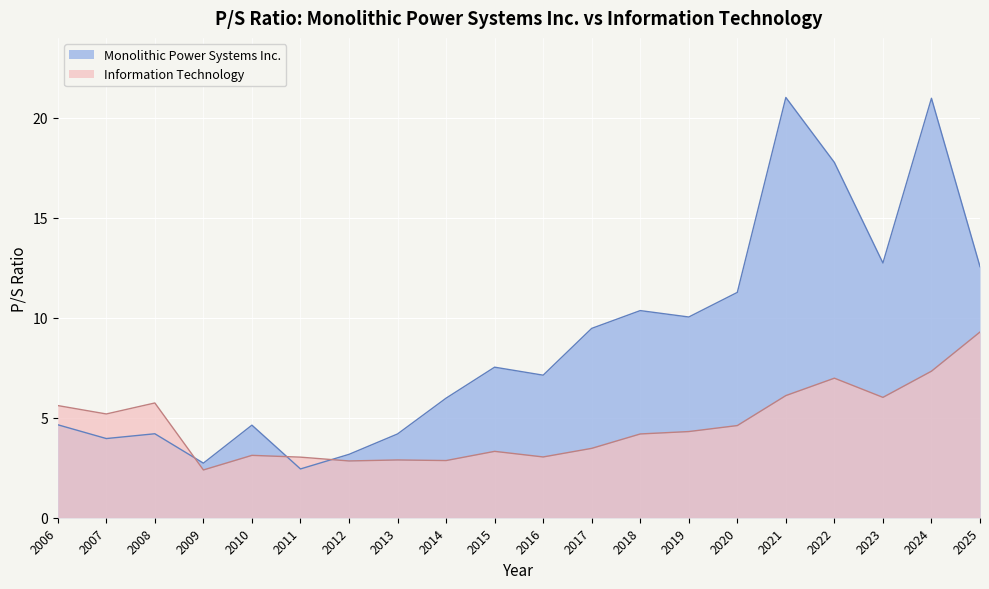

What is the value of the Information Technology point at the 16th from the left?

6.1